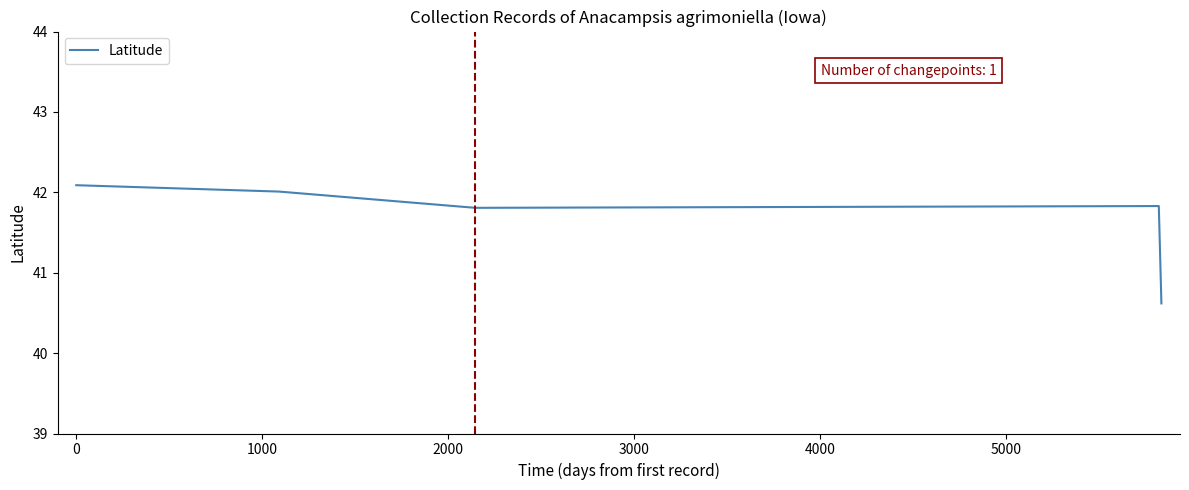

What is the difference between the maximum and minimum values?

1.5